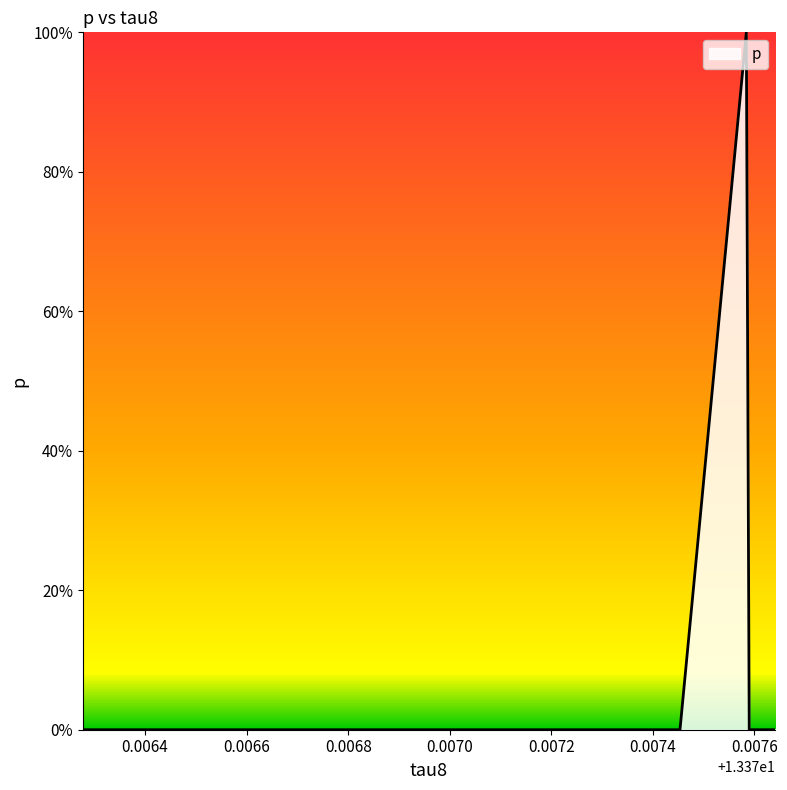

Is this an area chart (filled region under the line)?

Yes